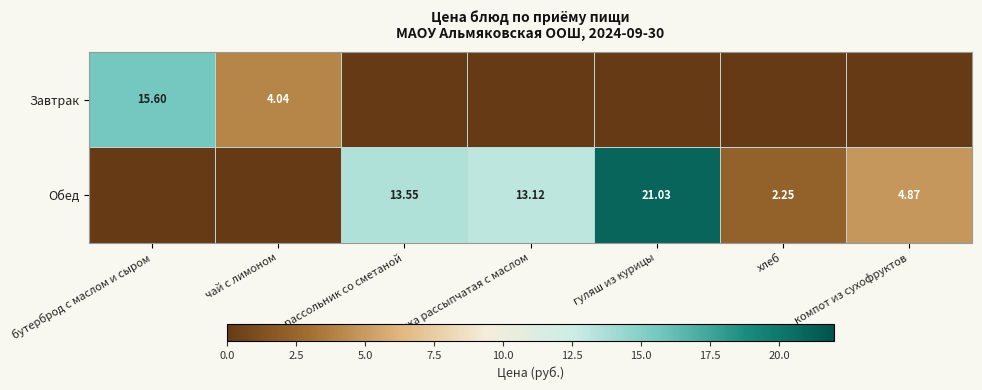

Is the value of Обед at хлеб greater than the value of Завтрак at бутерброд с маслом и сыром?

No